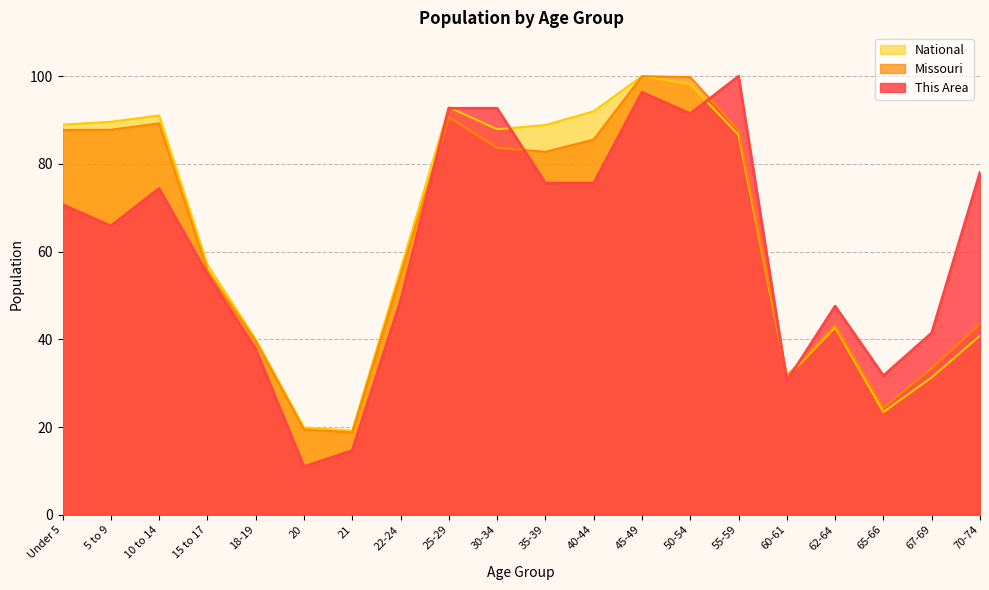

What is the difference between the maximum and minimum values in the This Area series?

89.0